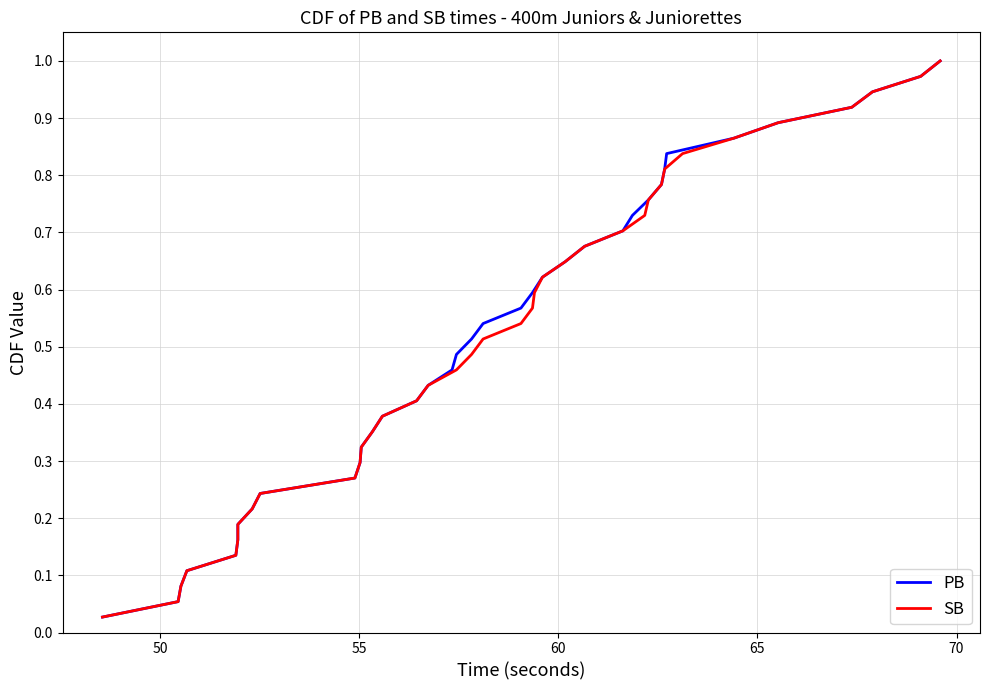

At how many categories does at least one series exceed 0?

37